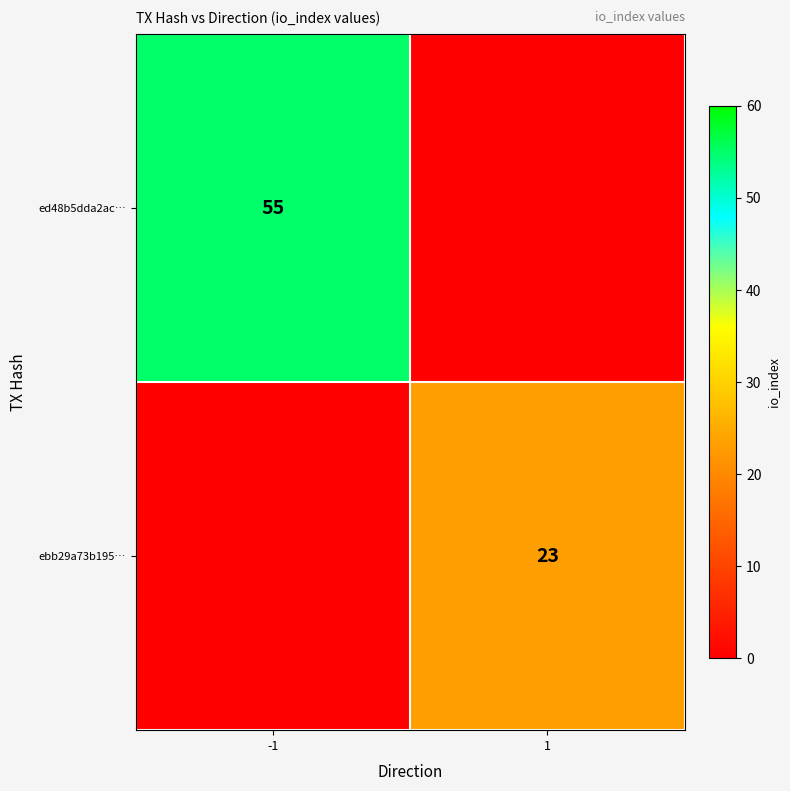

Is it true that ebb29a73b195… equals 35 at 1?

False